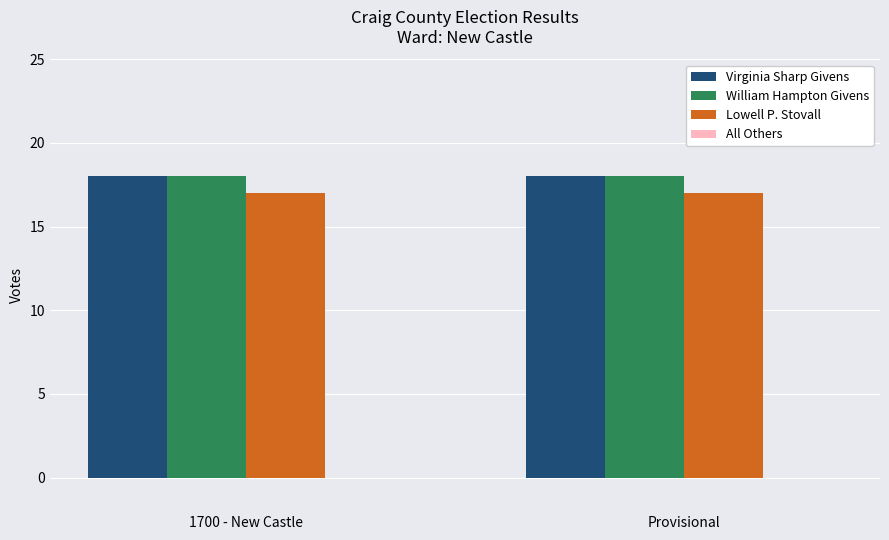

True or false: Virginia Sharp Givens has a value of 29 at Provisional.

False